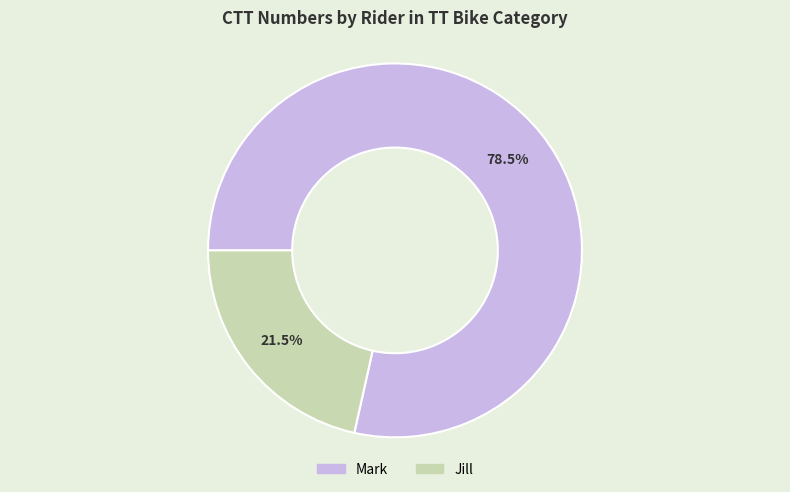

Combined, what portion of the pie is Jill and Mark?

100.0%